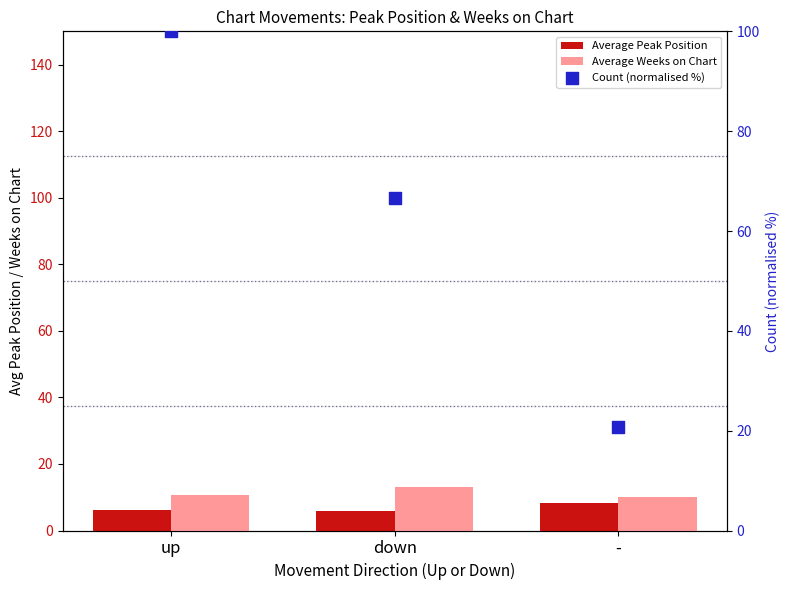

Which series reaches the maximum Y coordinate?

Count (normalised %)